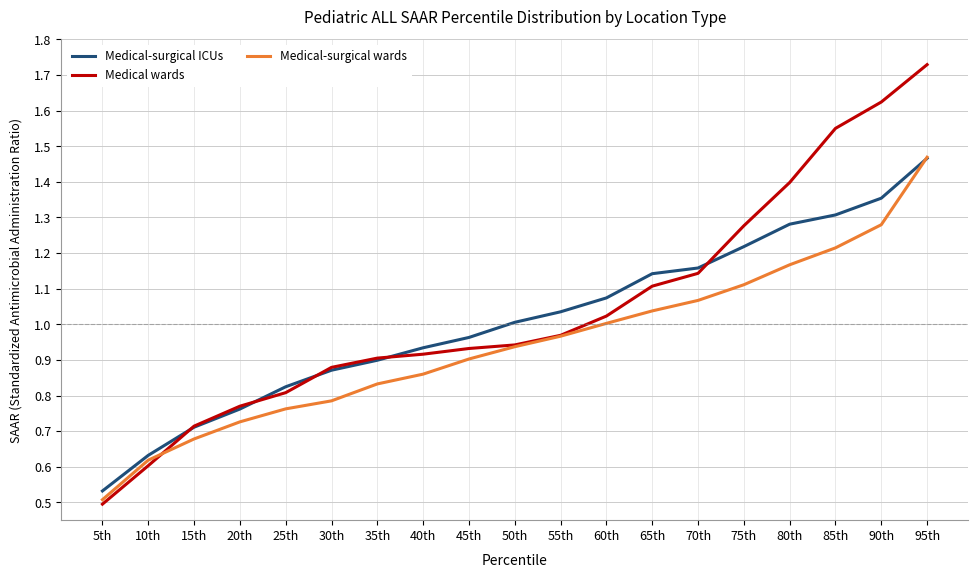

Which series changed the most between 20th and 70th?

Medical-surgical ICUs